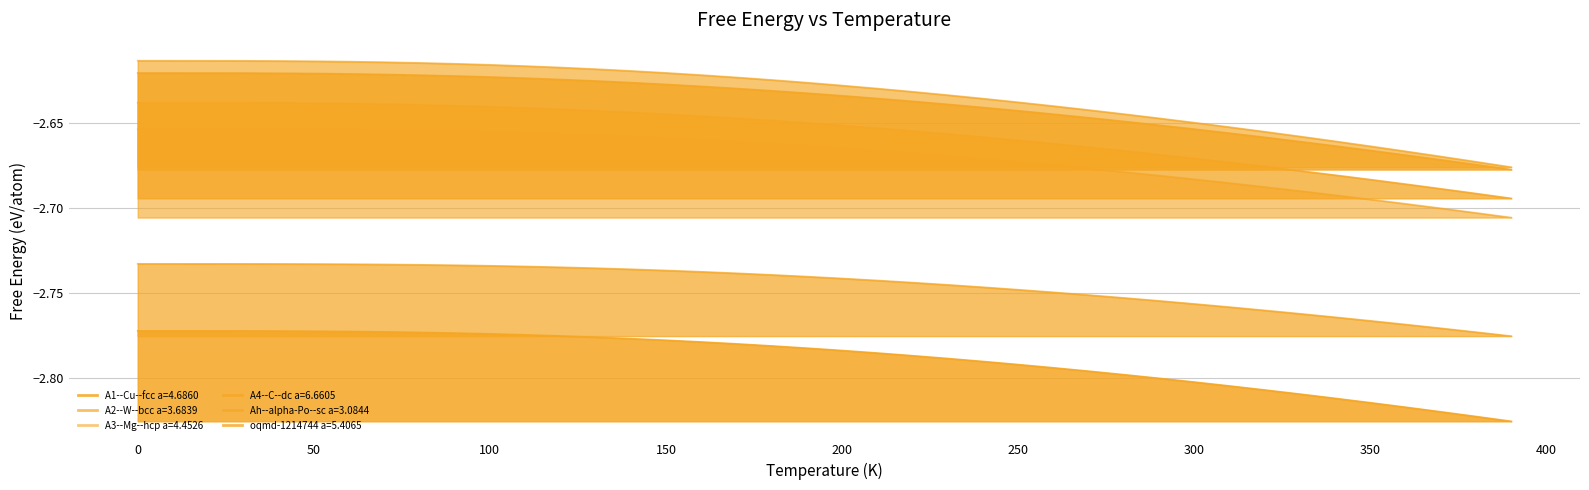

True or false: oqmd-1214744 a=5.4065 and A3--Mg--hcp a=4.4526 cross at least once.

False